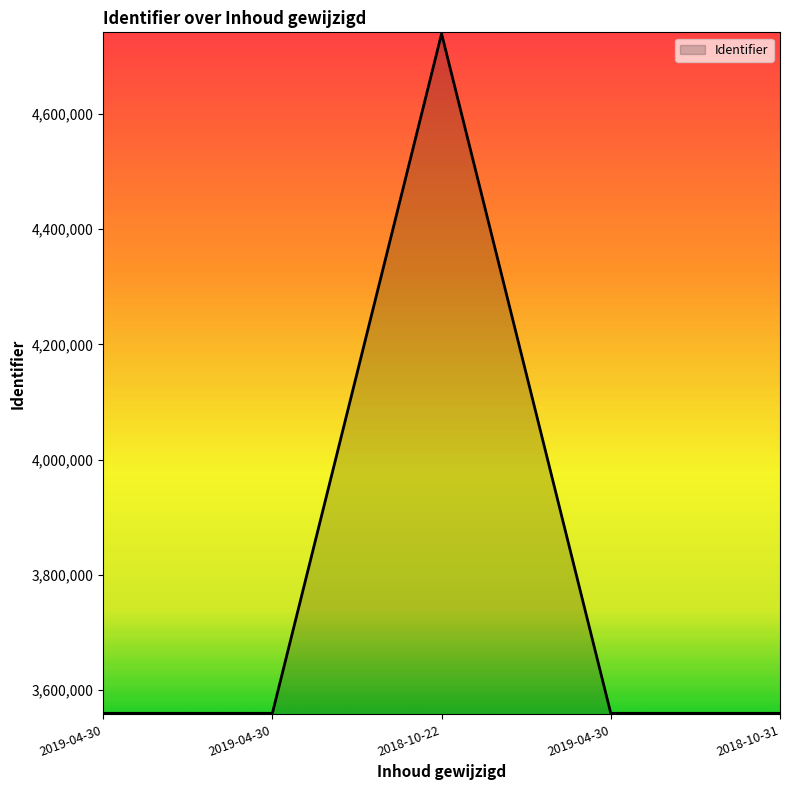

How many lines are shown in the chart?

1